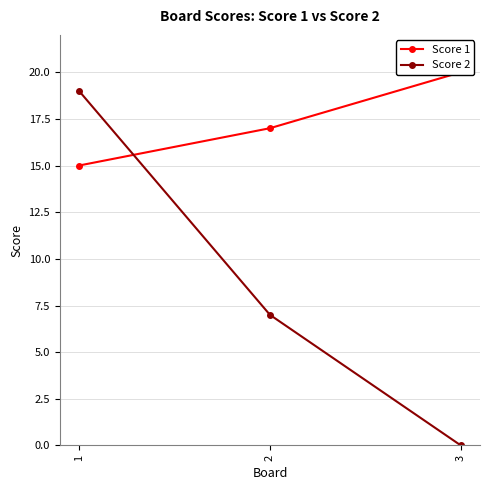

What is the difference between the Score 1 values at 1 and 2?

2